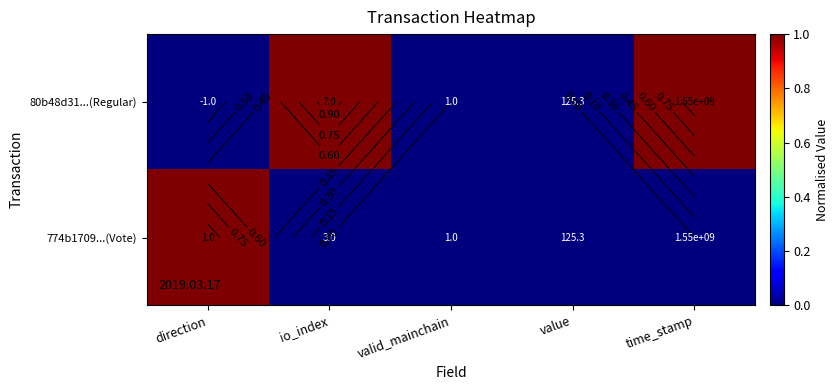

Between value and io_index, which is larger?

io_index